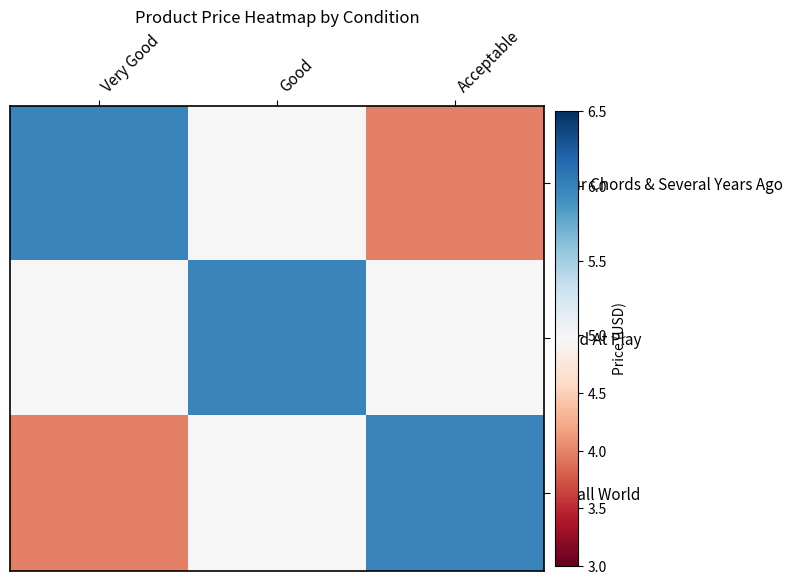

Reading left to right, transcribe all the data shown in this chart.

Four Chords & Several Years Ago: Very Good=6.0	Good=5.0	Acceptable=4.0
Hard At Play: Very Good=5.0	Good=6.0	Acceptable=5.0
Small World: Very Good=4.0	Good=5.0	Acceptable=6.0